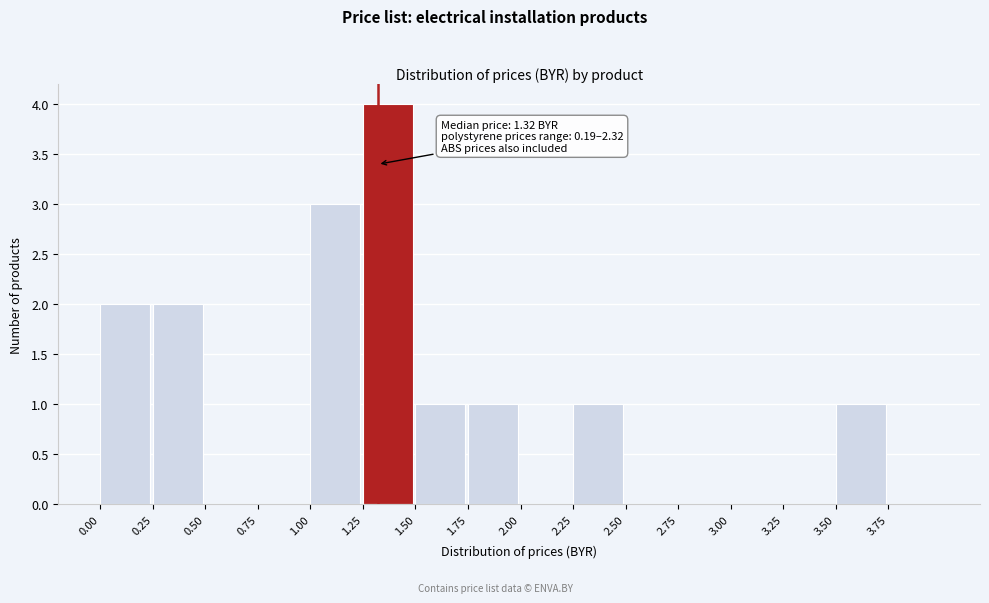

Over which range of the x-axis is the bar tallest?

1.25 to 1.50